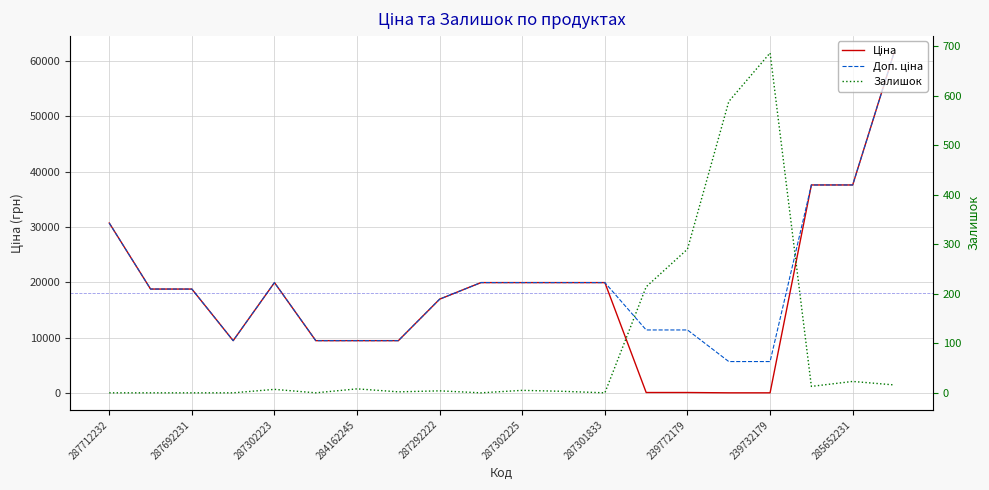

Which series has the largest total across all categories?

Доп. ціна